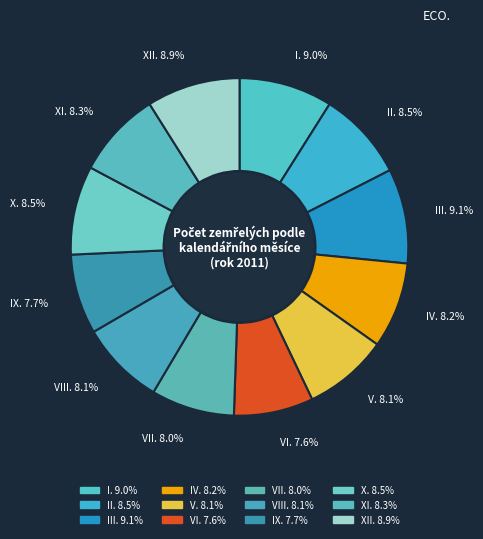

To the nearest percent, what is the difference between the II. and III. slice percentages?

1%